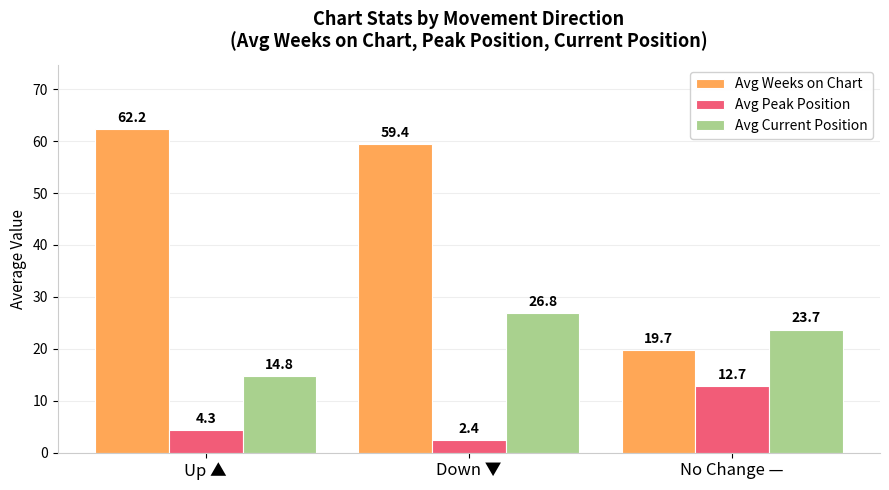

Is it true that Avg Peak Position equals 6.3 at No Change —?

False